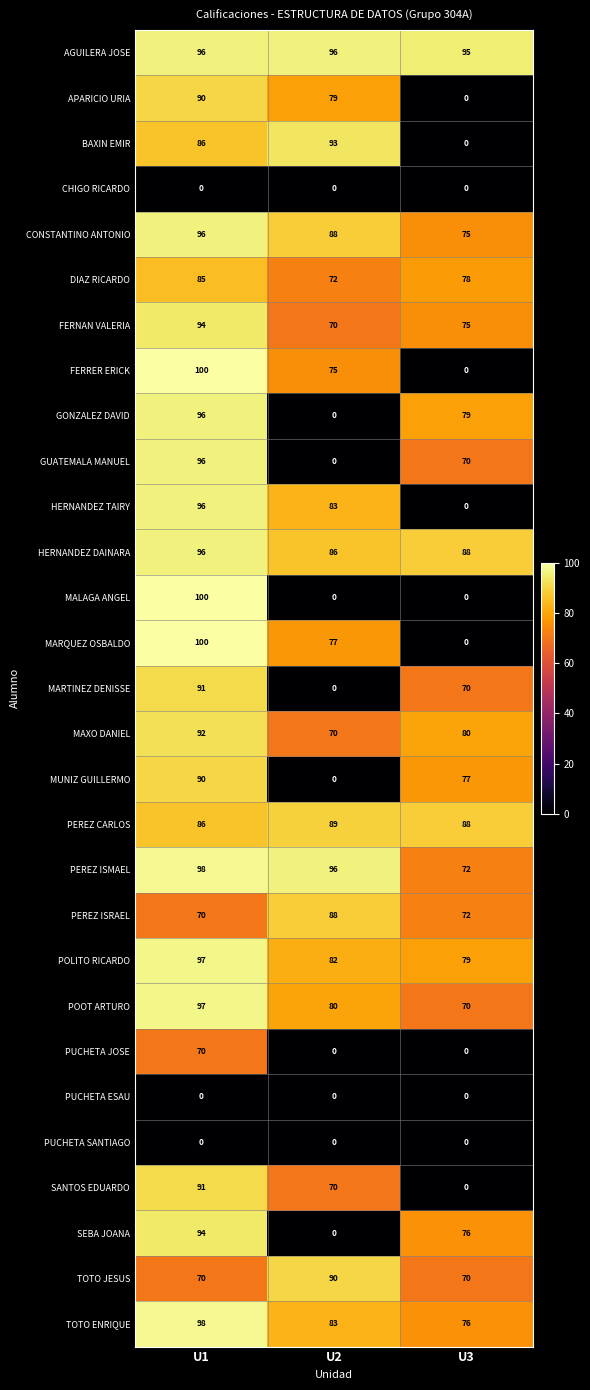

What is the difference between the highest and lowest values at U3?

95